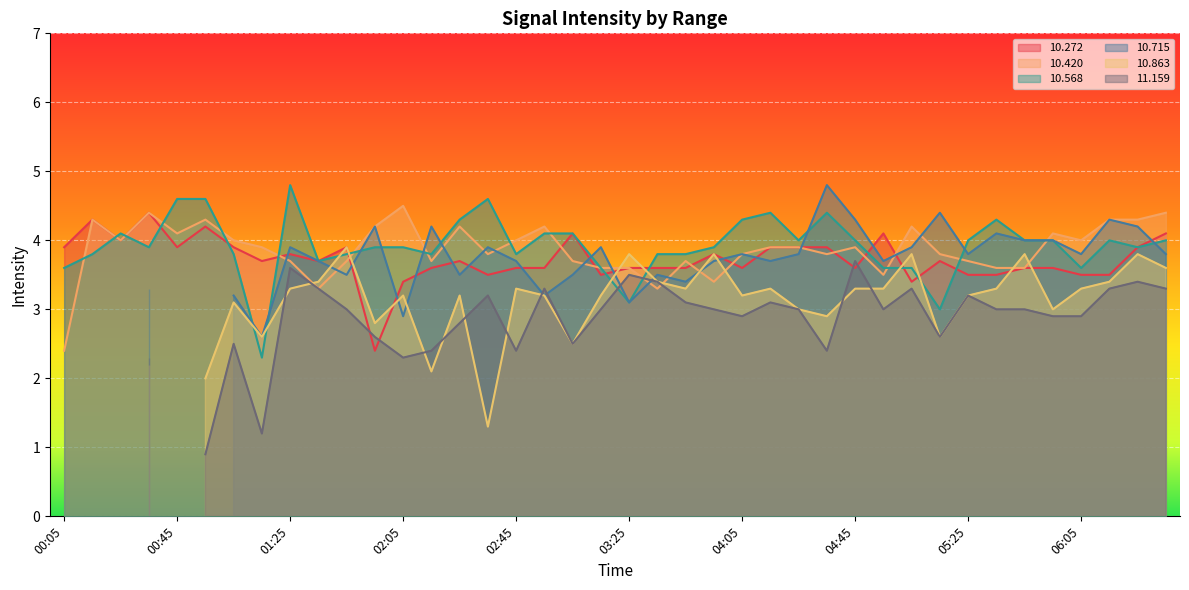

At which label does  10.272 reach its minimum?

01:55